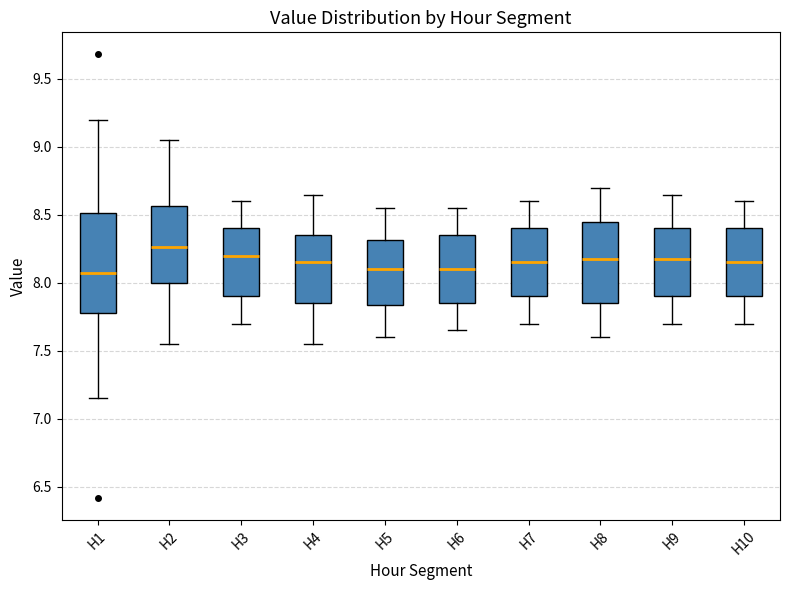

Where does the lower whisker of the box for H6 end on the y-axis? The values are not printed on the chart, so give them approximately, as read against the axis.

7.65